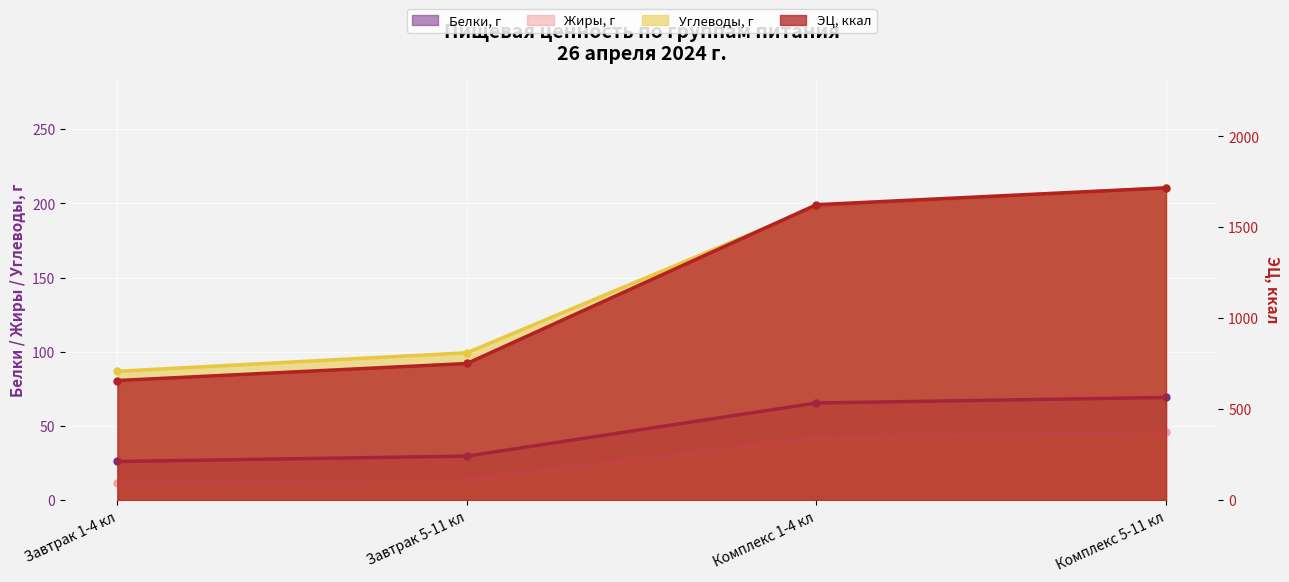

Which series has the largest total across all categories?

ЭЦ, ккал